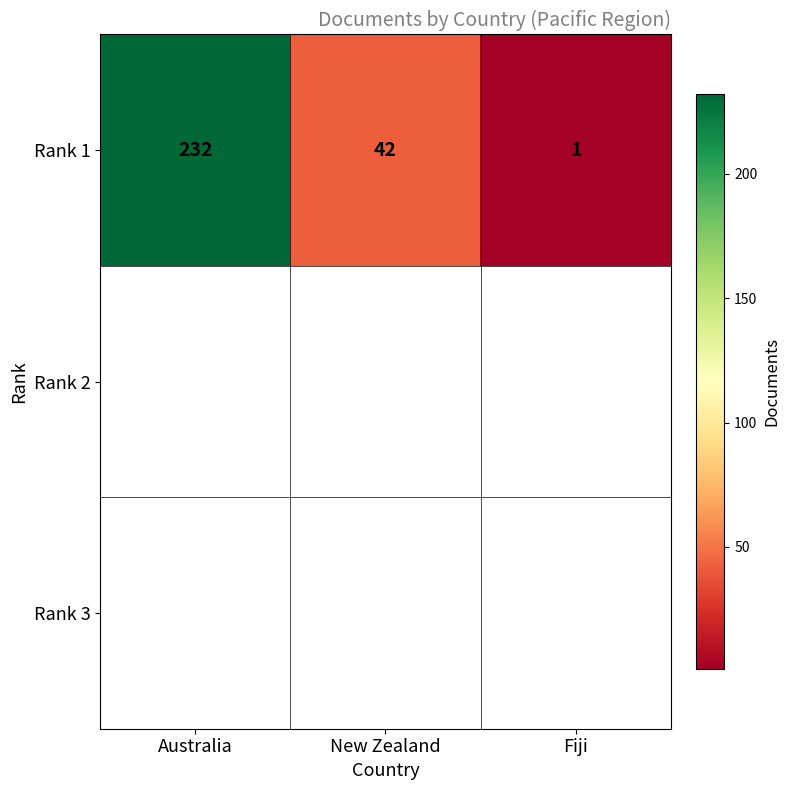

What is the smallest value displayed?

1